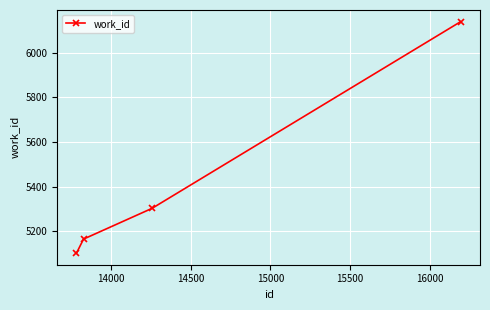

How many data points are less than 5302?

2